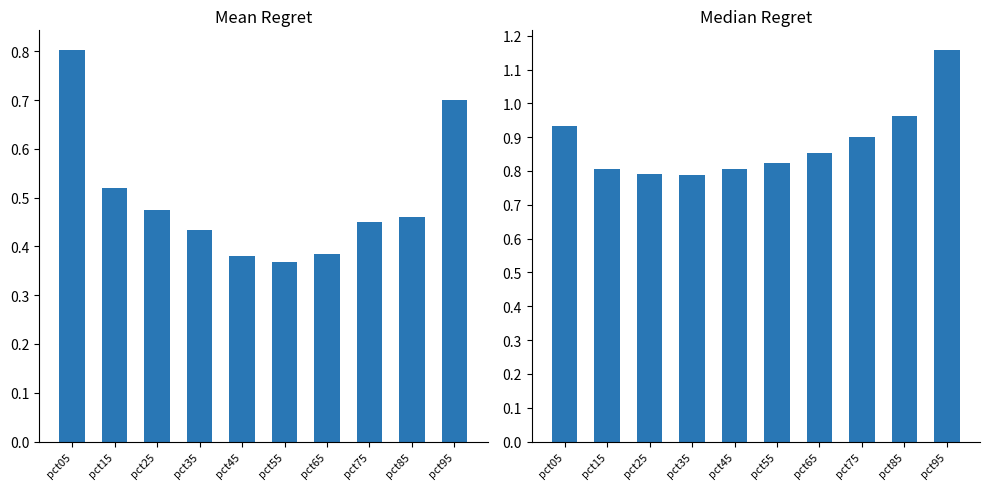

Reading left to right, extract all data points from this chart.

Mean (Jan-Mar): pct05=0.8	pct15=0.5	pct25=0.5	pct35=0.4	pct45=0.4	pct55=0.4	pct65=0.4	pct75=0.5	pct85=0.5	pct95=0.7
Median (Apr-Jun): pct05=0.9	pct15=0.8	pct25=0.8	pct35=0.8	pct45=0.8	pct55=0.8	pct65=0.9	pct75=0.9	pct85=1.0	pct95=1.2